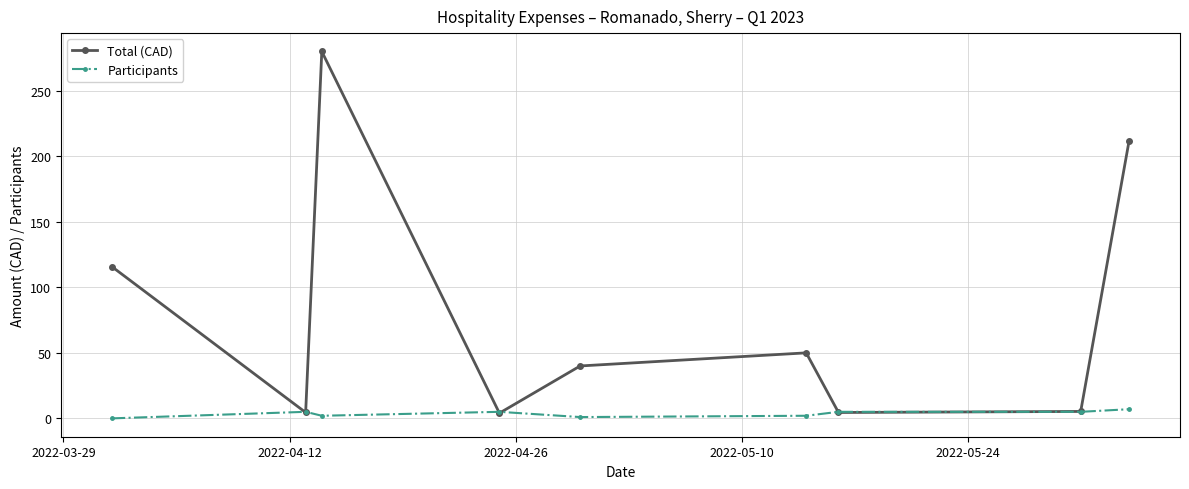

Rank the series by their maximum value, from highest to lowest.

Total (CAD), Participants